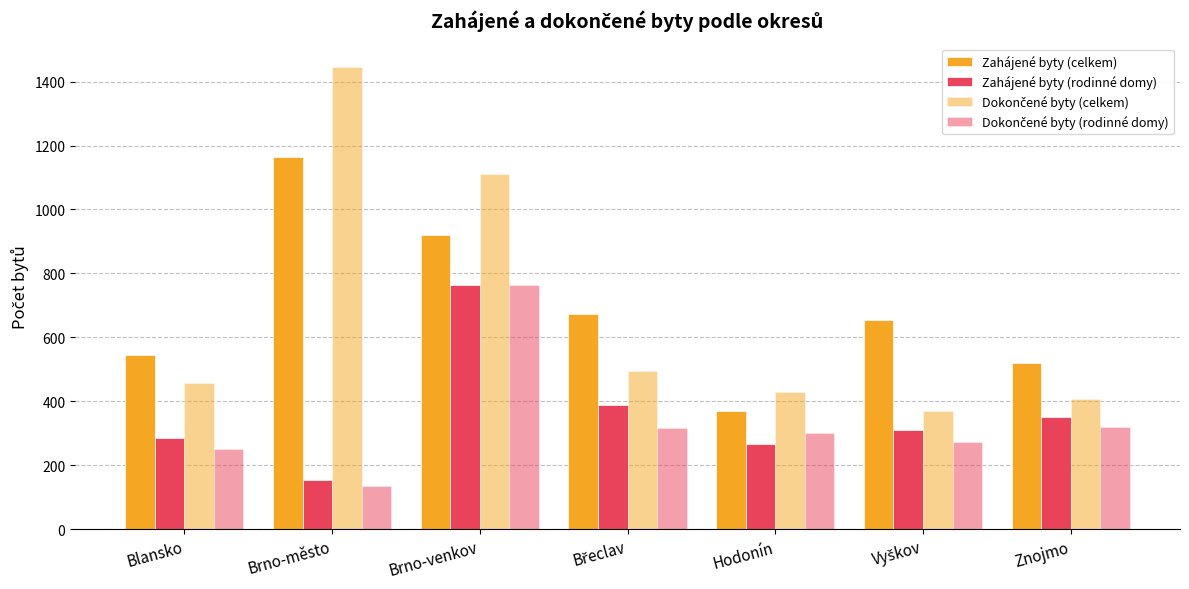

Which category has the lowest value in the Zahájené byty (rodinné domy) series?

Brno-město